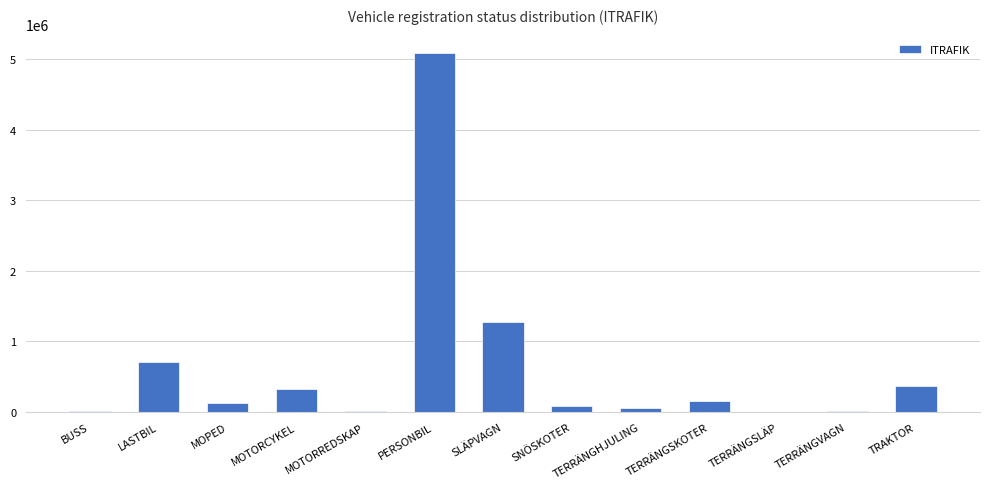

Read the value at LASTBIL, to the nearest 10.

704000